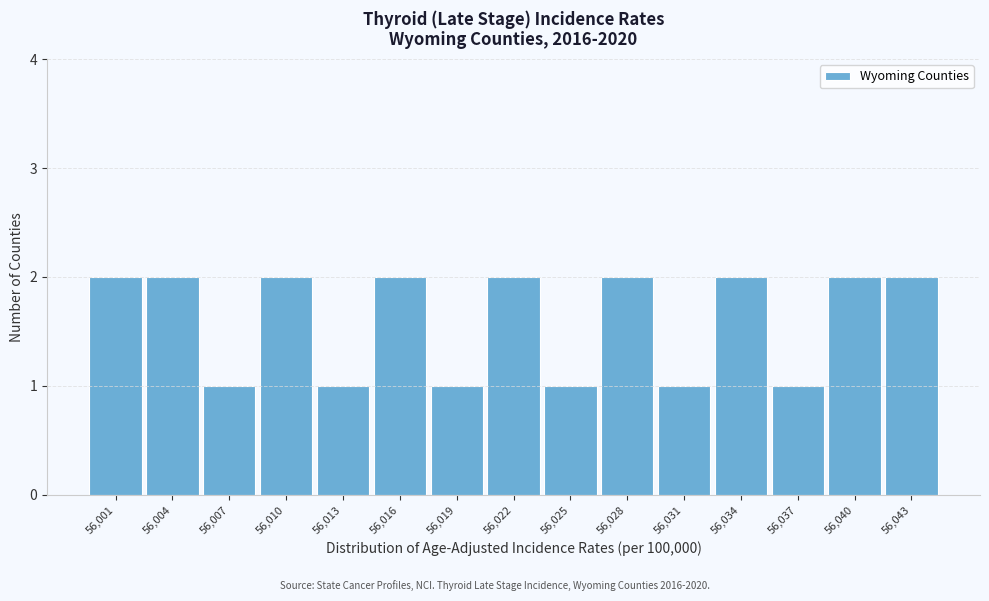

Reading right to left, transcribe all the data shown in this chart.

56,043=2	56,040=2	56,037=1	56,034=2	56,031=1	56,028=2	56,025=1	56,022=2	56,019=1	56,016=2	56,013=1	56,010=2	56,007=1	56,004=2	56,001=2